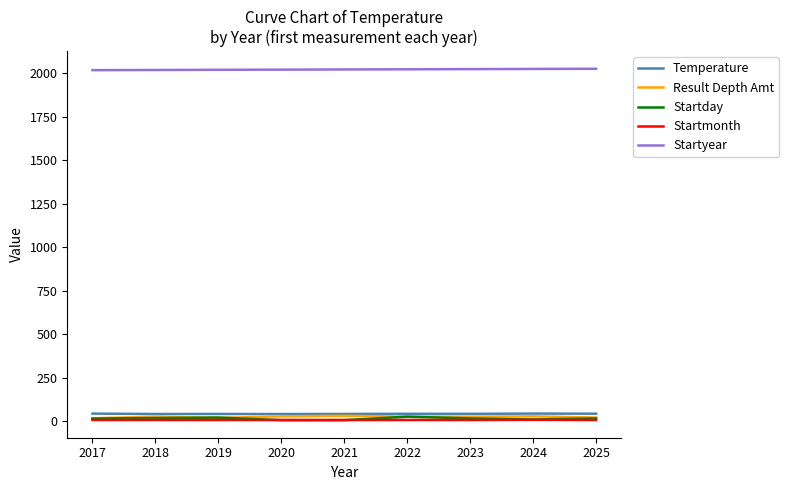

What is the maximum value shown in the chart?

2025.0